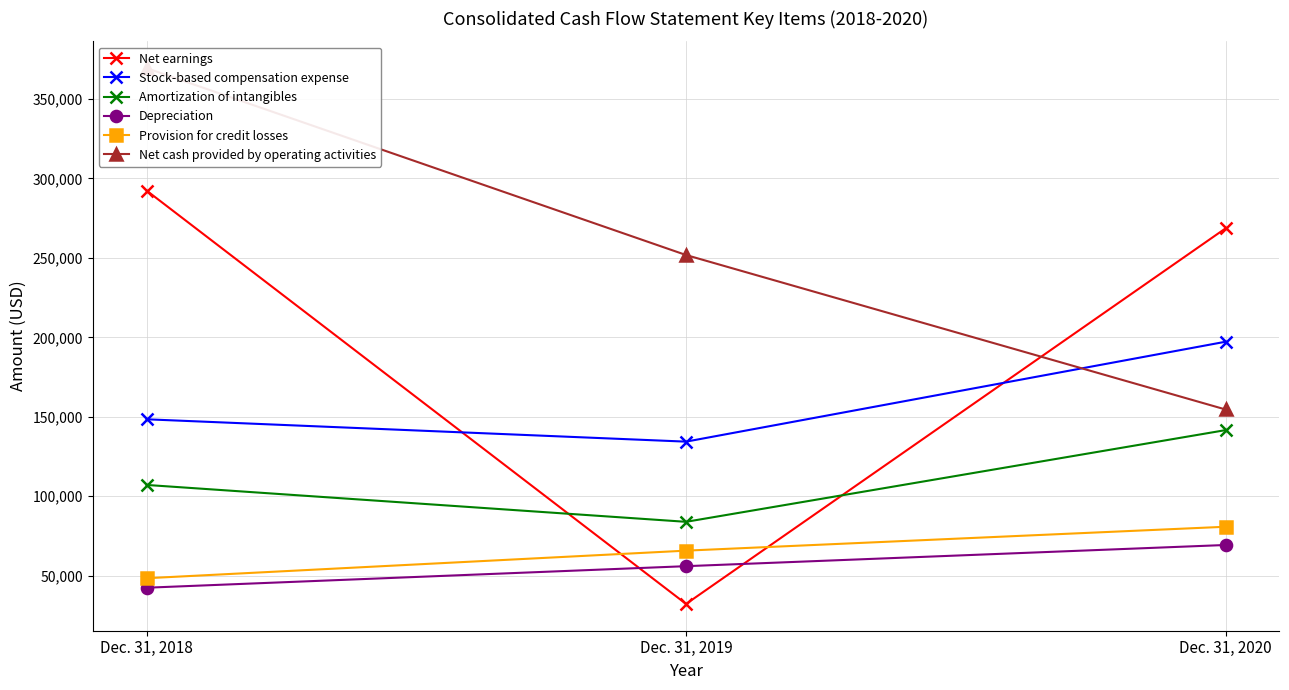

Which series has the largest range (max minus min)?

Net earnings